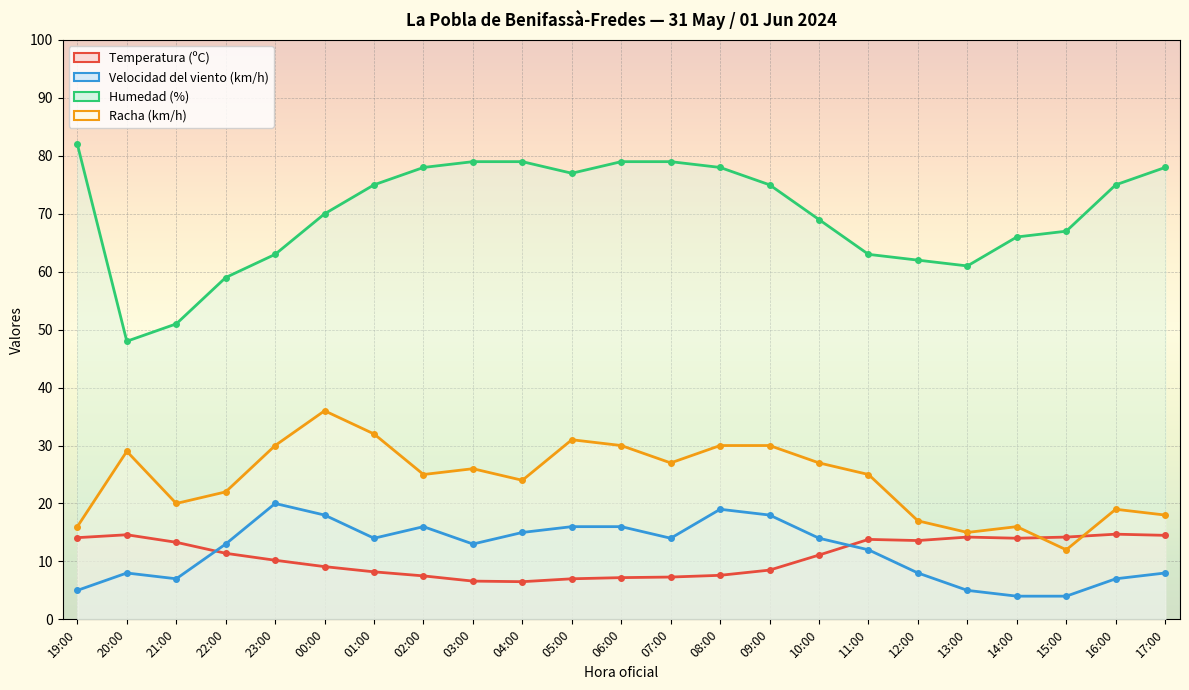

What are all the series names shown in the legend?

Temperatura (ºC), Velocidad del viento (km/h), Humedad (%), Racha (km/h)